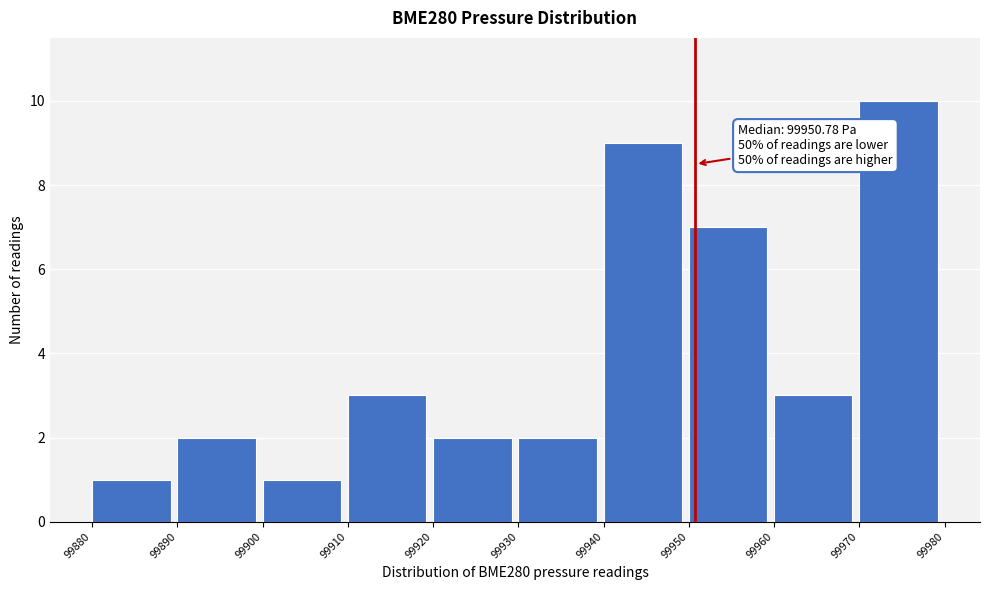

Over which range of the x-axis is the bar tallest?

99970 to 99980